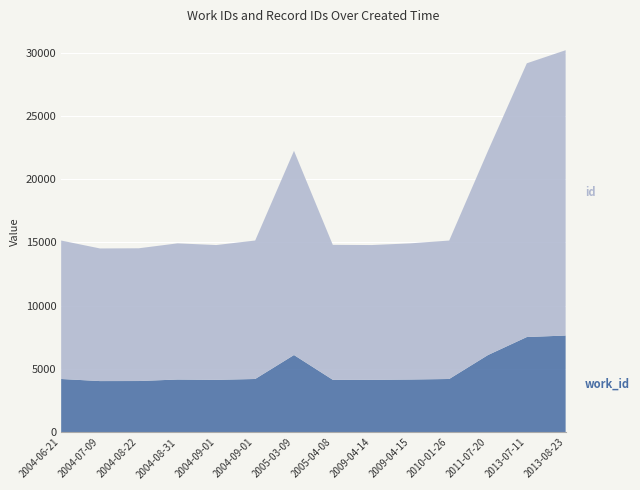

Reading left to right, list all the values displayed in this chart.

work_id: 4210	4045	4049	4168	4142	4210	6103	4146	4142	4168	4210	6103	7524	7643
id: 10938	10478	10488	10758	10650	10941	16134	10662	10650	10758	10938	16134	21628	22542